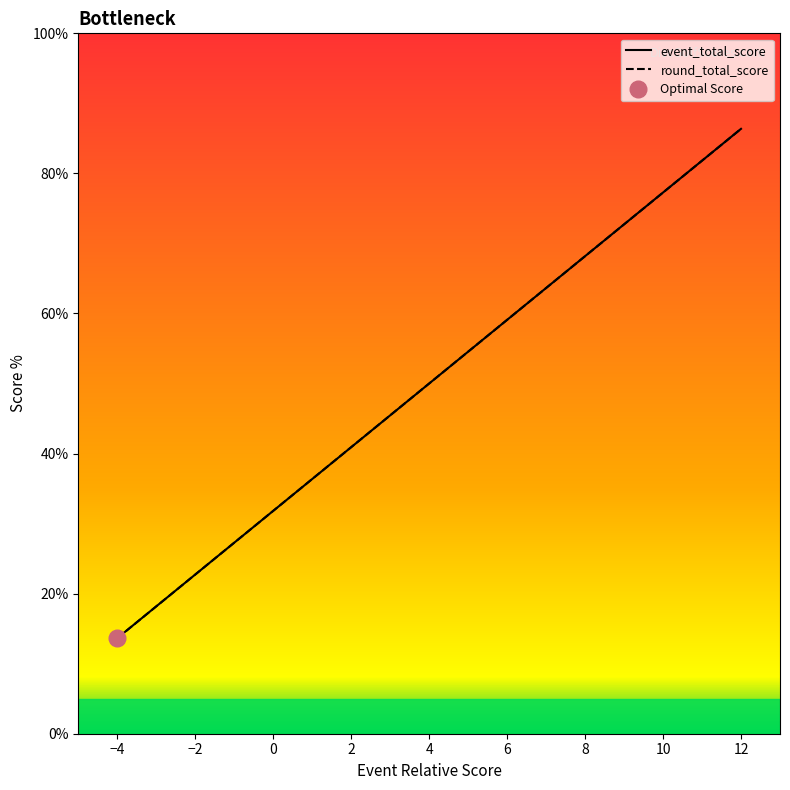

At which category is the sum across all series the highest?

12